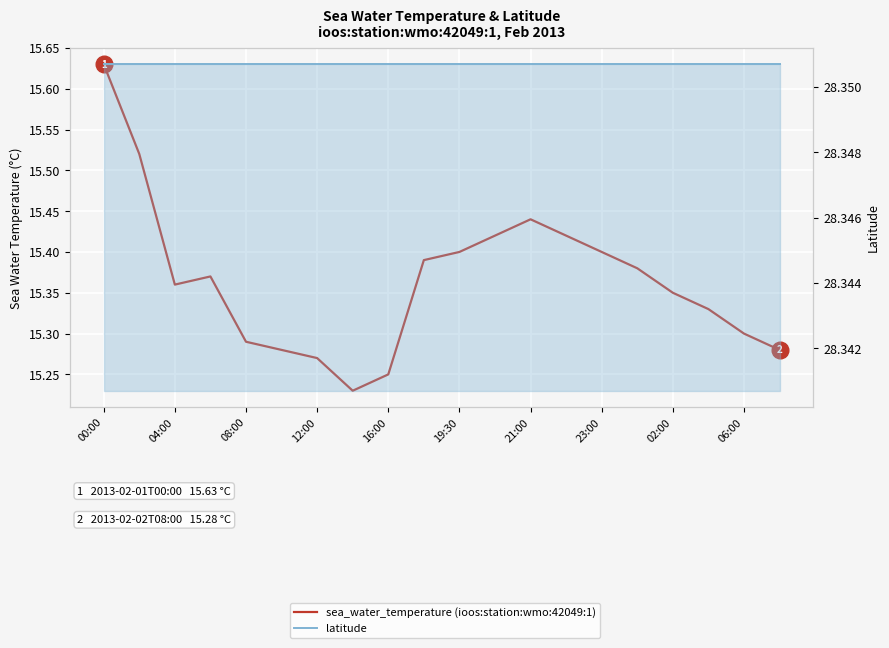

At which category does the chart reach its peak across all series?

00:00